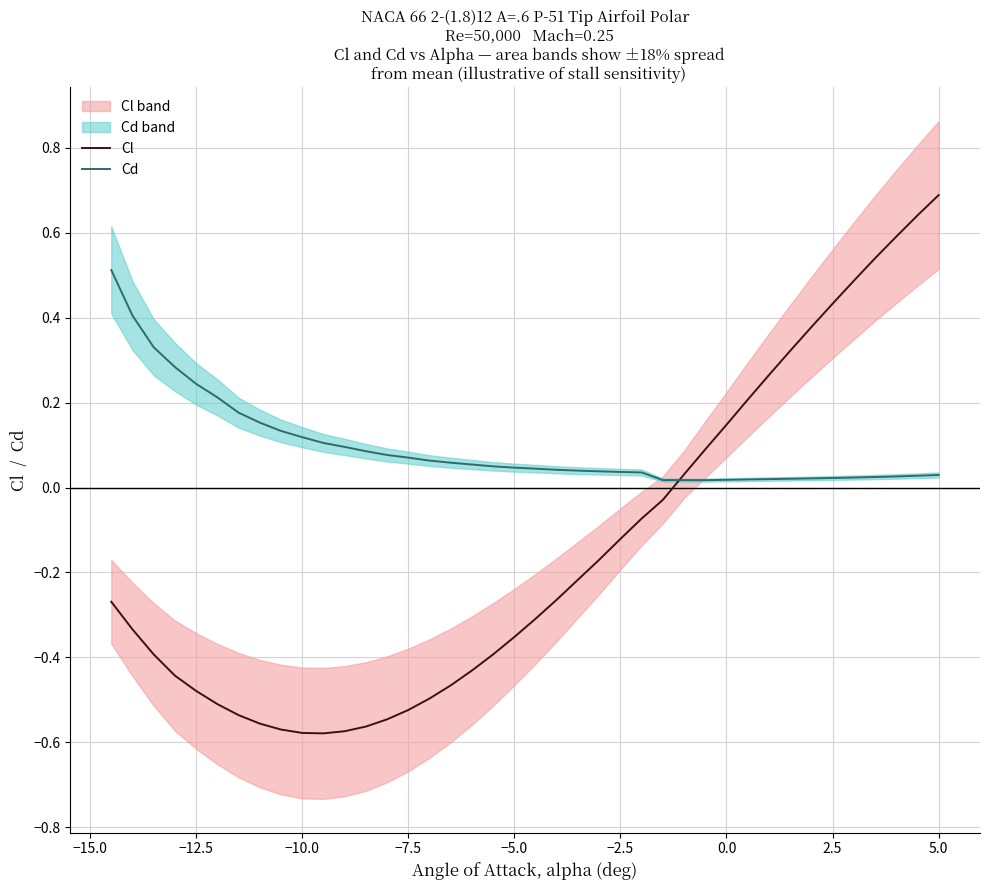

True or false: Cl and Cd intersect in this chart.

True